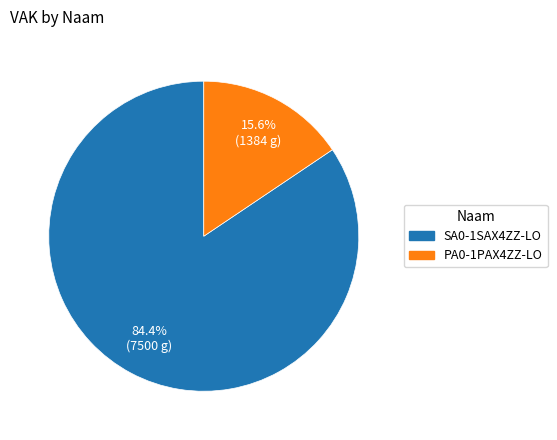

Is the sum of SA0-1SAX4ZZ-LO and PA0-1PAX4ZZ-LO greater than half?

Yes